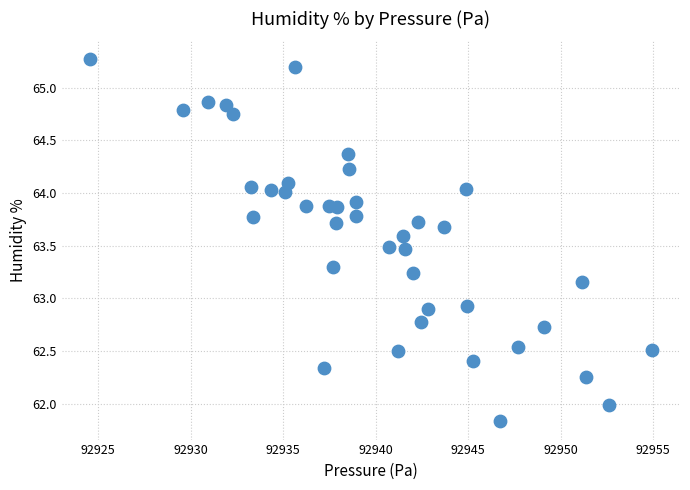

What is the range of X values (max minus min)?

30.4